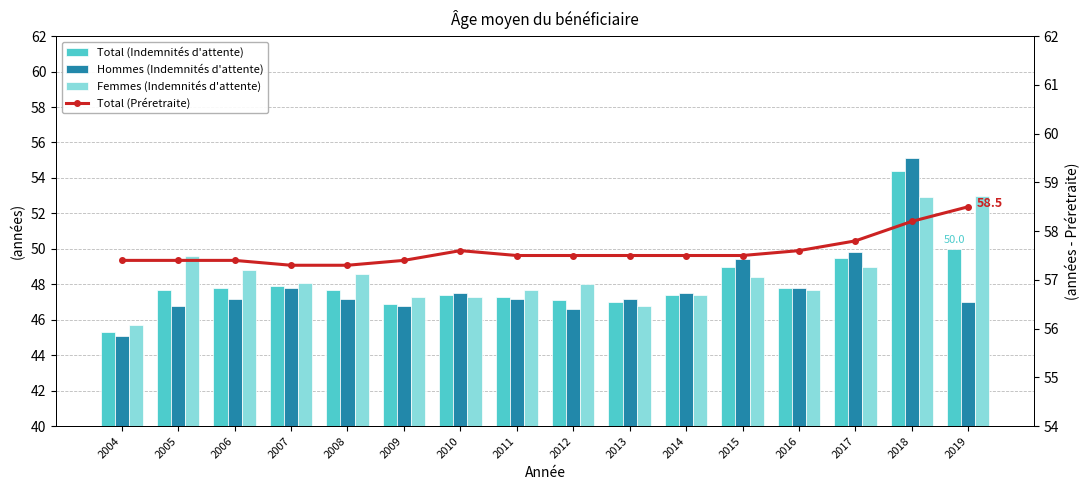

Does the chart contain stacked bars?

No